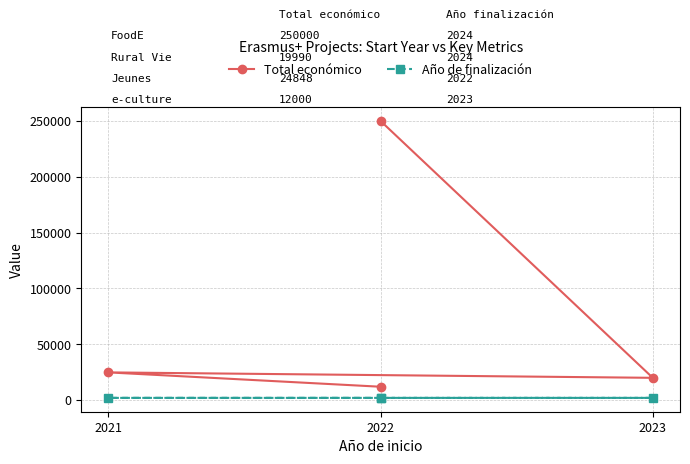

The Año de finalización series shows 3591 at 2021. True or false?

False